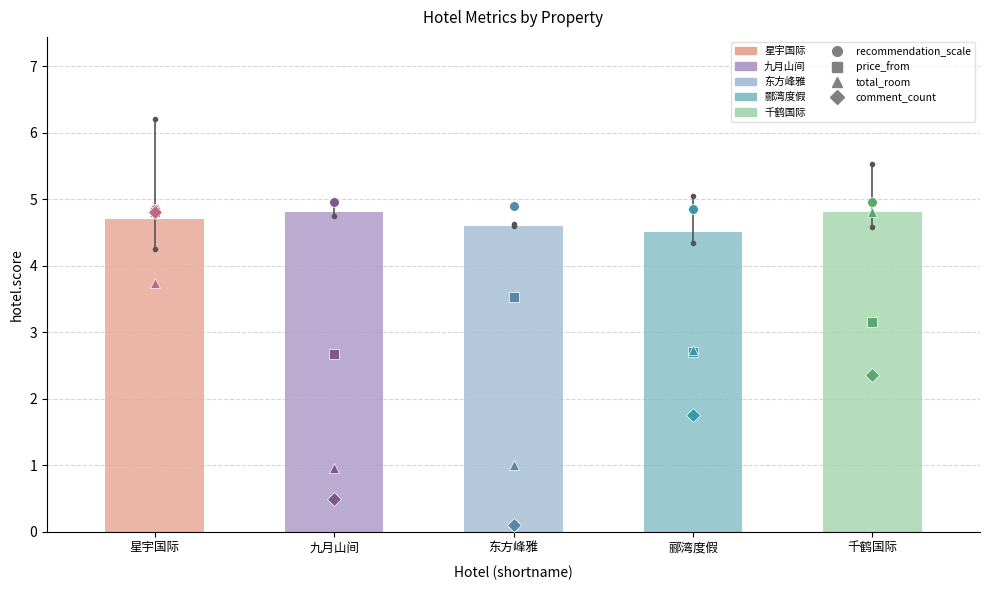

Reading right to left, what are all the values shown in this chart?

4.8	4.5	4.6	4.8	4.7